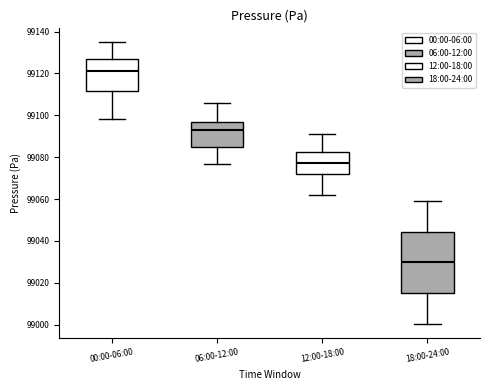

Which box is the tallest, from its lower edge to its upper edge?

18:00-24:00